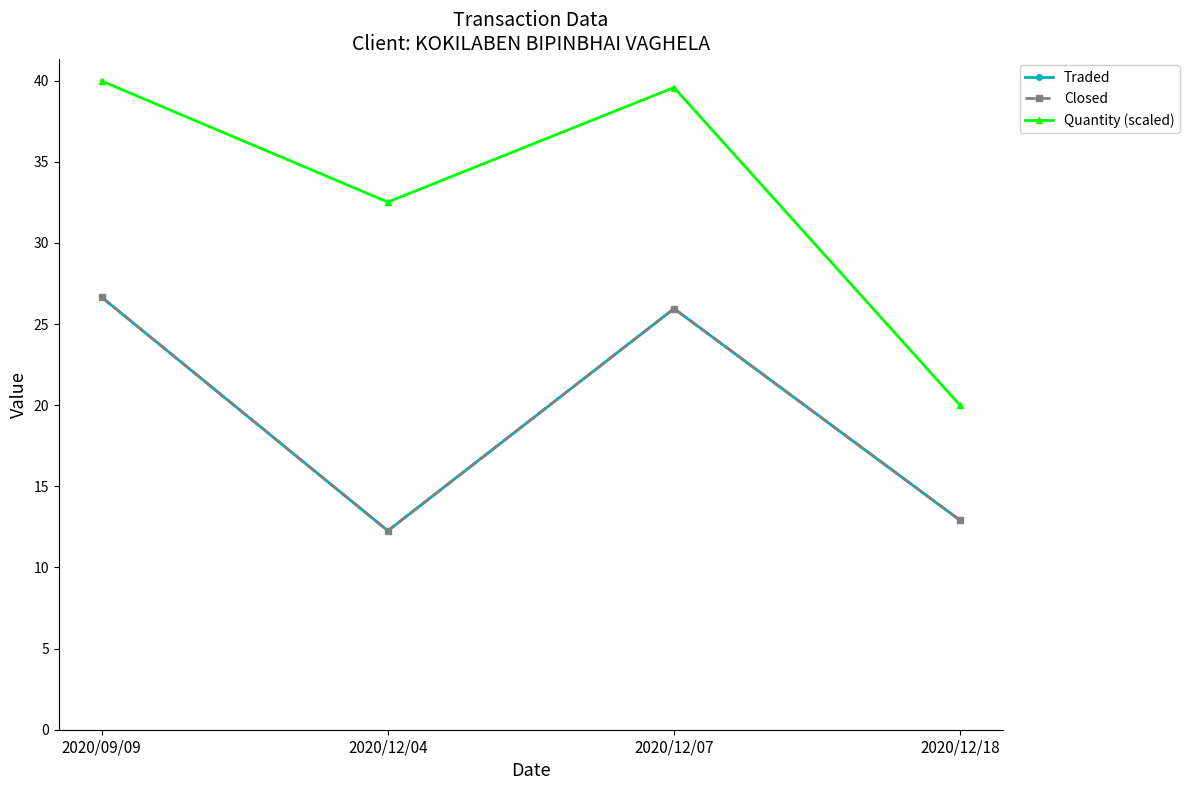

What is the greatest value displayed?

40.0